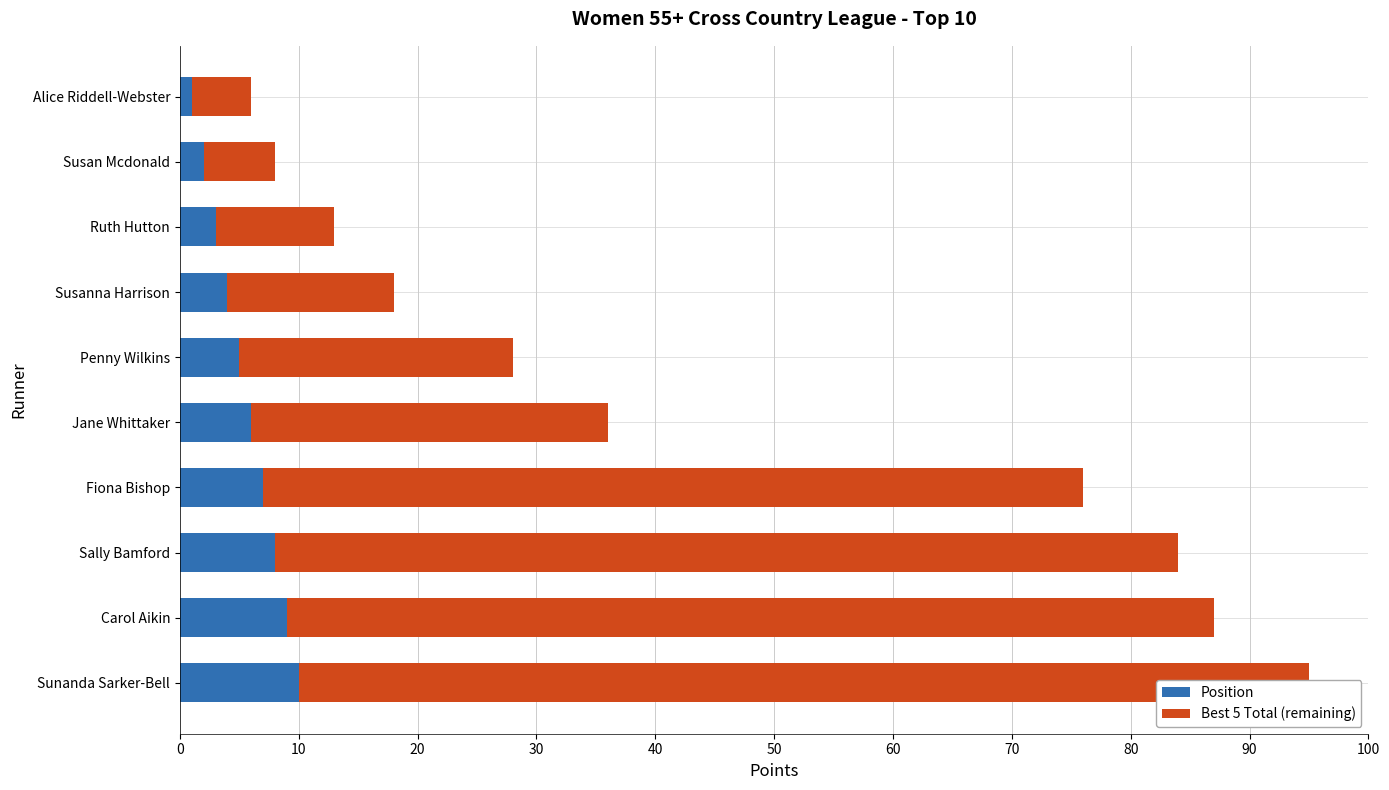

Count the Position values in the range 3 to 8.

6